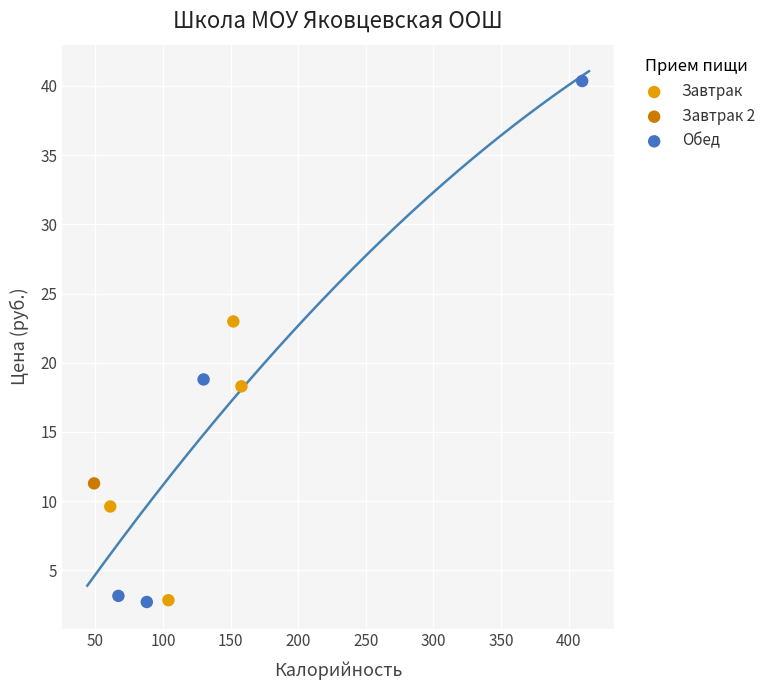

What are all the series names shown in the legend?

Завтрак, Завтрак 2, Обед